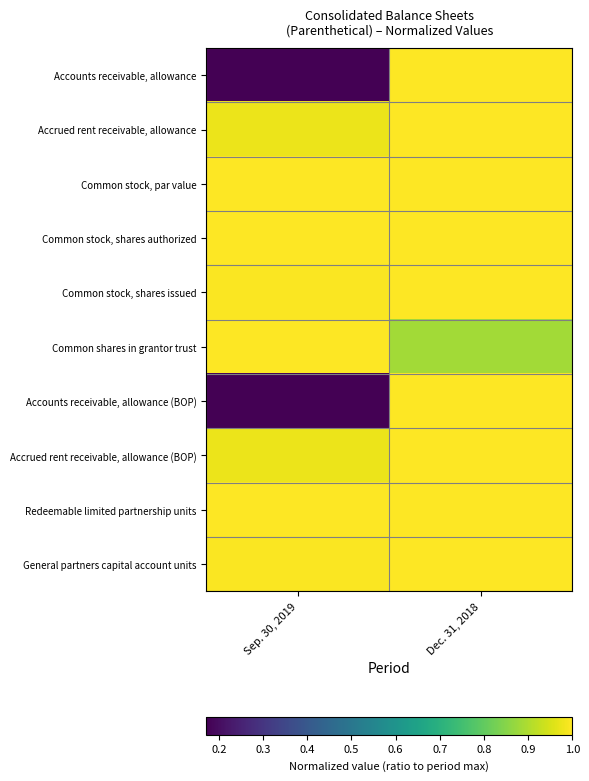

At how many categories does at least one series exceed 0?

2